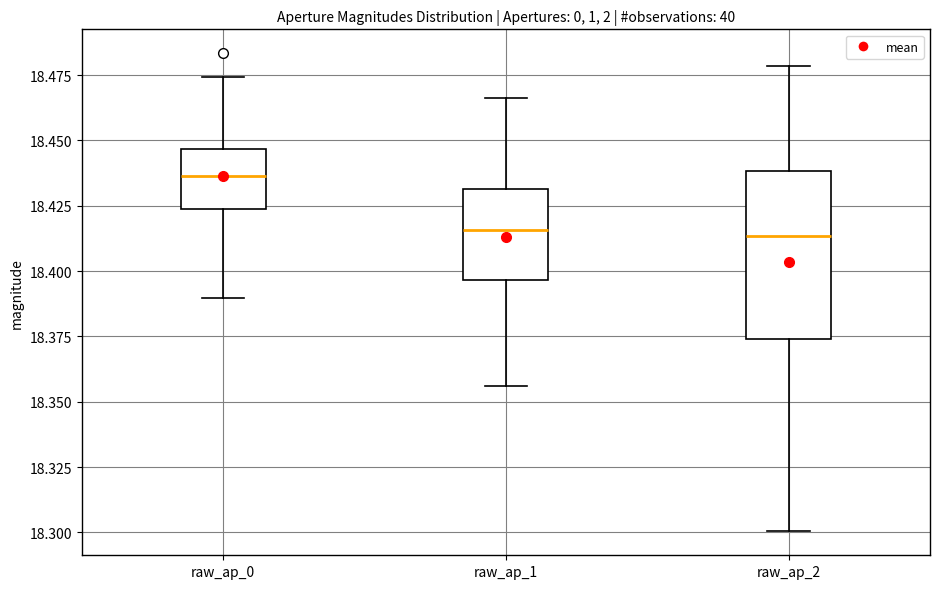

Reading left to right, read every box against the y-axis: the position of its median line, the range the box covers, and the ends of its whiskers. The values are not printed on the chart, so give them approximately, as read against the axis.

raw_ap_0: median 18.435, box 18.425 to 18.445, whiskers 18.390 to 18.475
raw_ap_1: median 18.415, box 18.395 to 18.430, whiskers 18.355 to 18.465
raw_ap_2: median 18.415, box 18.375 to 18.440, whiskers 18.300 to 18.480